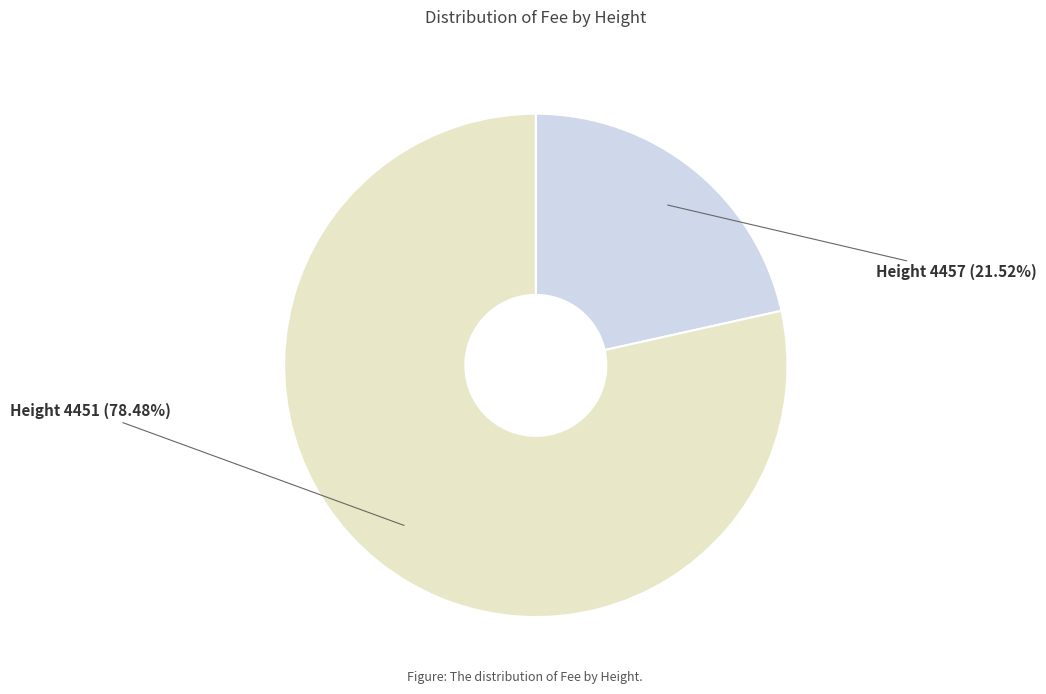

Approximately how many times larger is the value at Height 4457 (21.52%) compared to Height 4451 (78.48%)?

0.3